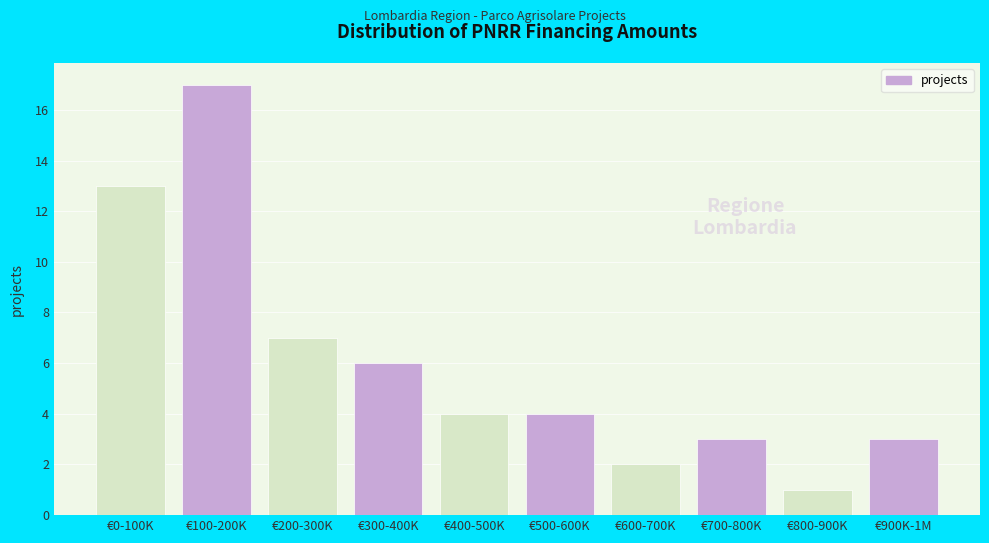

Reading right to left, list all the values displayed in this chart.

€900K-1M=3	€800-900K=1	€700-800K=3	€600-700K=2	€500-600K=4	€400-500K=4	€300-400K=6	€200-300K=7	€100-200K=17	€0-100K=13